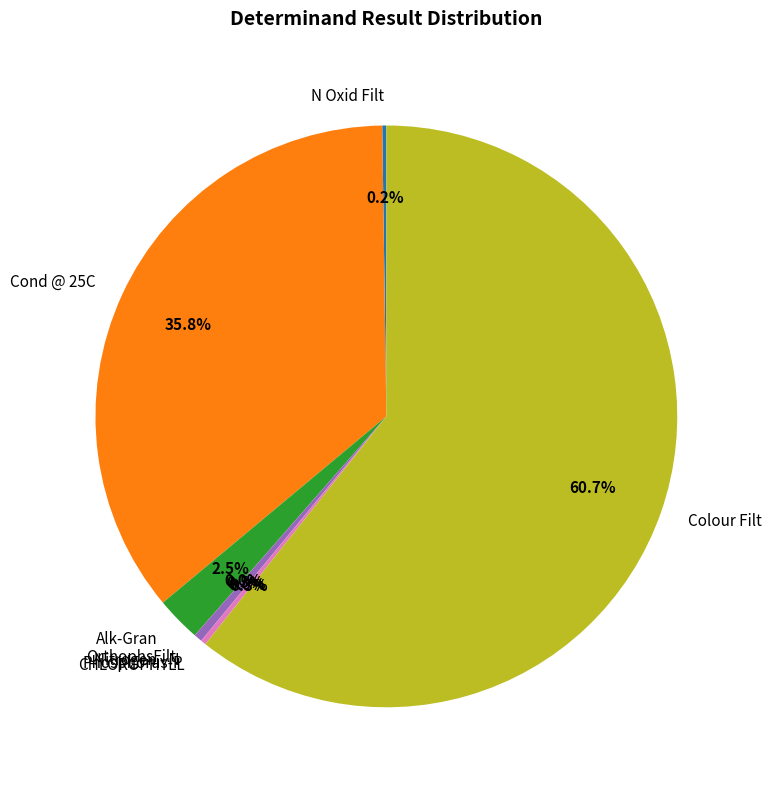

Which slice represents more than half of the pie?

Colour Filt